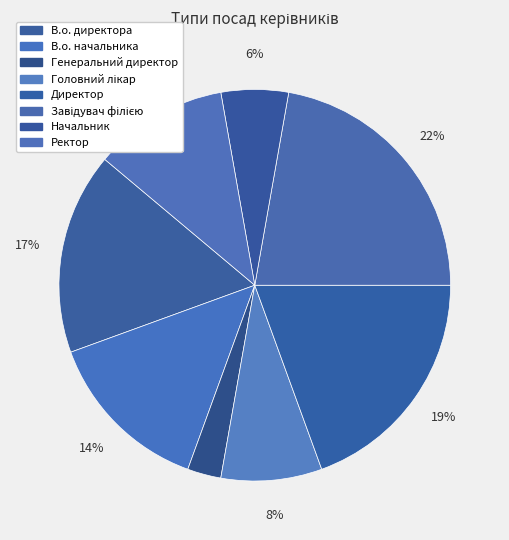

To the nearest percent, what is the combined percentage of Завідувач філією and Начальник?

28%